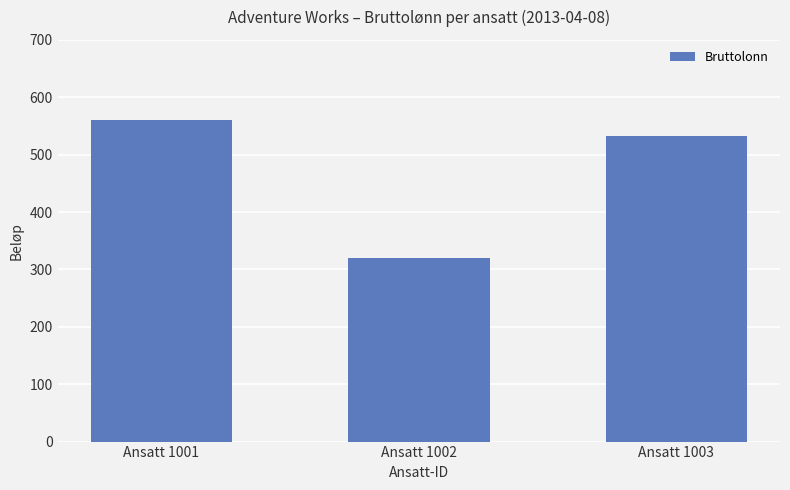

Which category has the highest value across all series?

Ansatt 1001